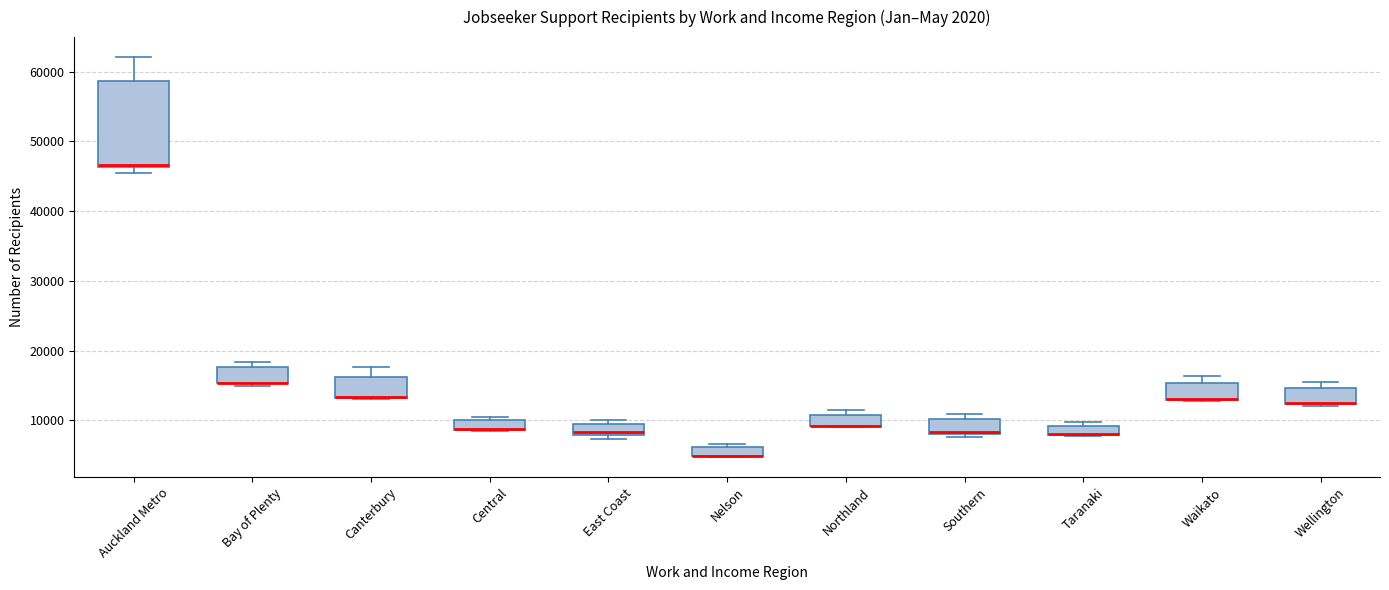

Which box is the tallest, from its lower edge to its upper edge?

Auckland Metro